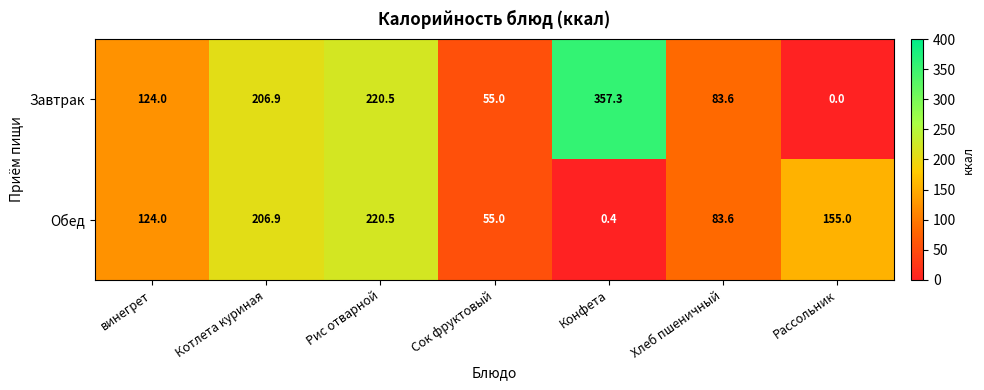

Reading right to left, transcribe all the data shown in this chart.

Завтрак: 0.0	83.6	357.3	55.0	220.5	206.9	124.0
Обед: 155.0	83.6	0.4	55.0	220.5	206.9	124.0